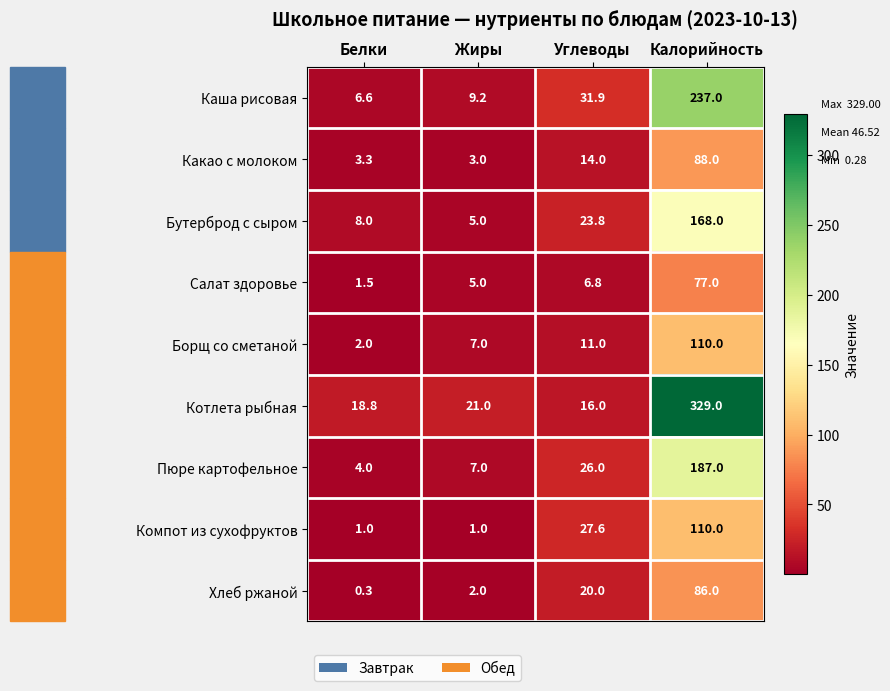

Which series changed the most between Белки and Углеводы?

Компот из сухофруктов